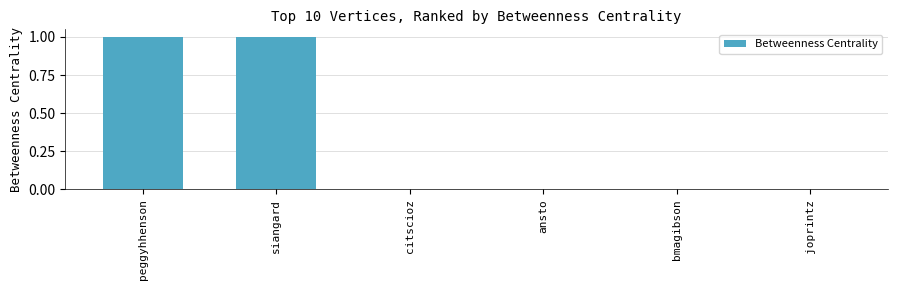

Count the values in the range 0 to 1.

6